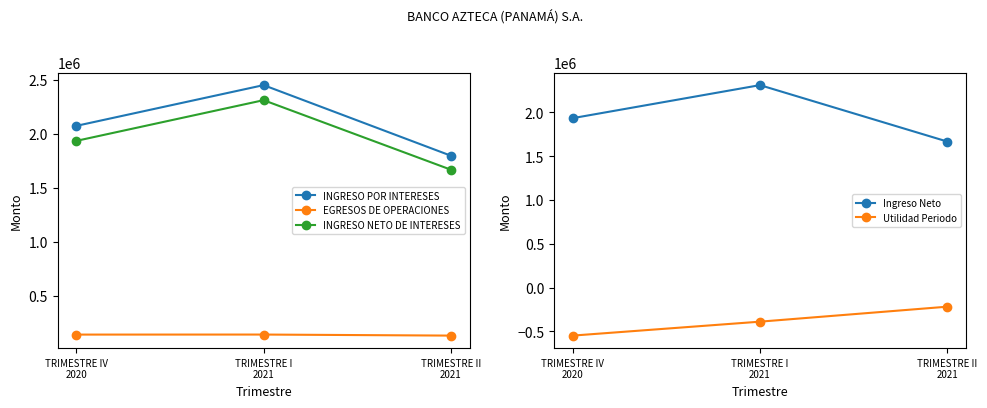

What is the difference between the EGRESOS DE OPERACIONES values at TRIMESTRE II
2021 and TRIMESTRE IV
2020?

9374.6